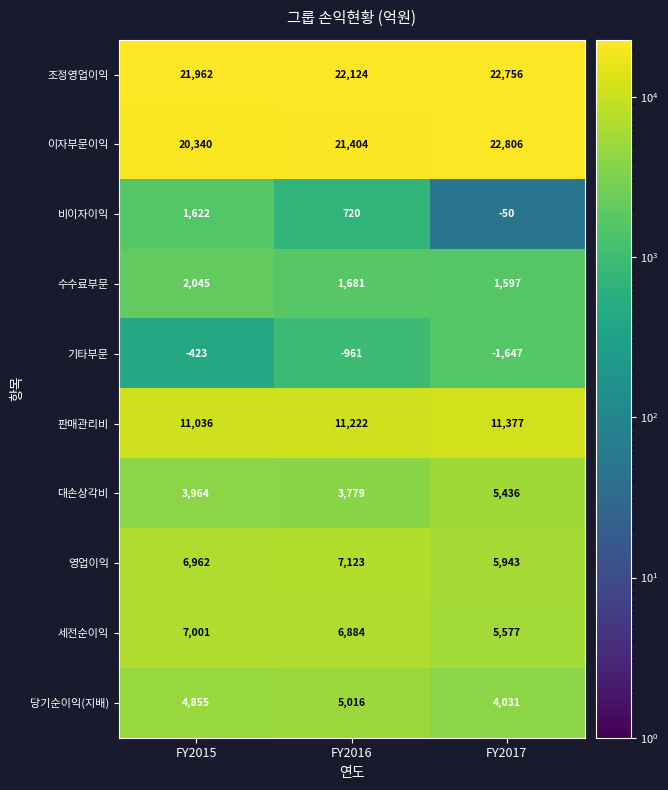

Reading right to left, what are all the values shown in this chart?

조정영업이익: FY2017=22756	FY2016=22124	FY2015=21962
이자부문이익: FY2017=22806	FY2016=21404	FY2015=20340
비이자이익: FY2017=-50	FY2016=720	FY2015=1622
수수료부문: FY2017=1597	FY2016=1681	FY2015=2045
기타부문: FY2017=-1647	FY2016=-961	FY2015=-423
판매관리비: FY2017=11377	FY2016=11222	FY2015=11036
대손상각비: FY2017=5436	FY2016=3779	FY2015=3964
영업이익: FY2017=5943	FY2016=7123	FY2015=6962
세전순이익: FY2017=5577	FY2016=6884	FY2015=7001
당기순이익(지배): FY2017=4031	FY2016=5016	FY2015=4855